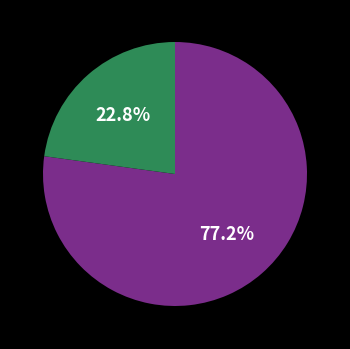

Does any single category account for the majority?

Yes